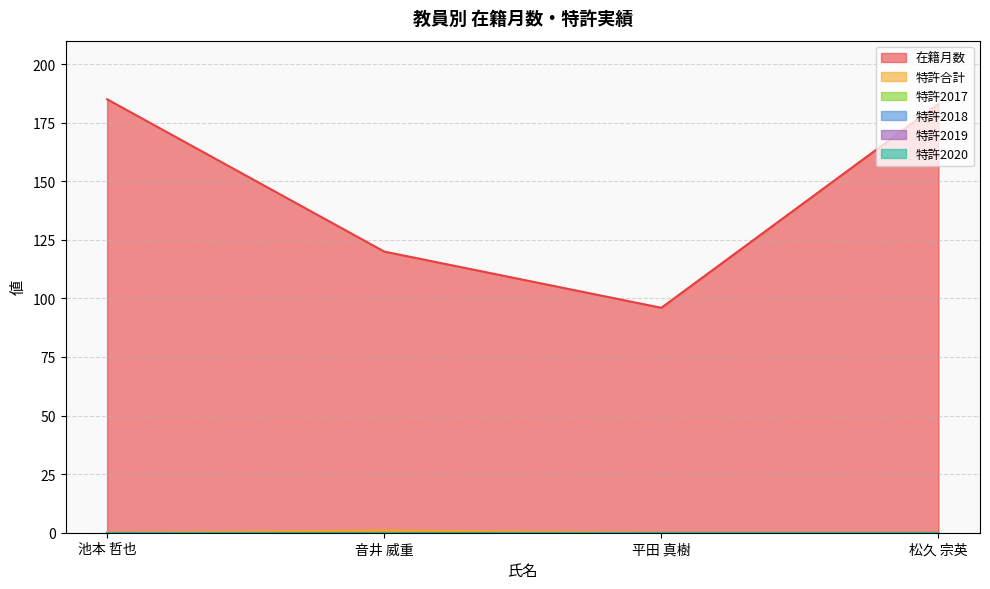

Between 音井 威重 and 松久 宗英, which series saw the biggest shift?

在籍月数